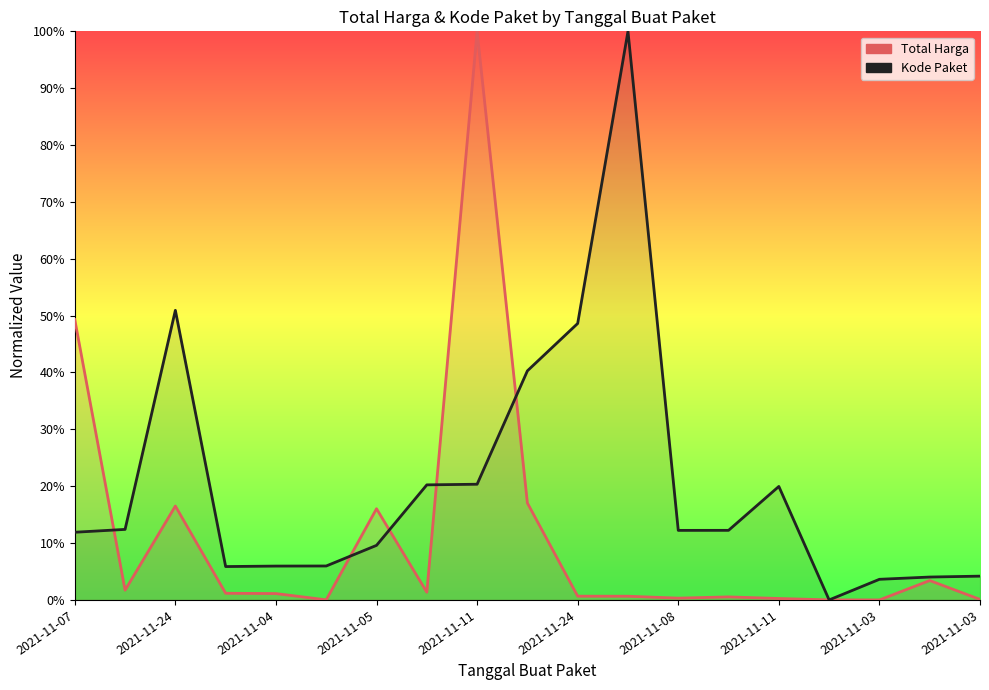

In Total Harga, how many points are lower than both neighbors (excluding endpoints)?

5